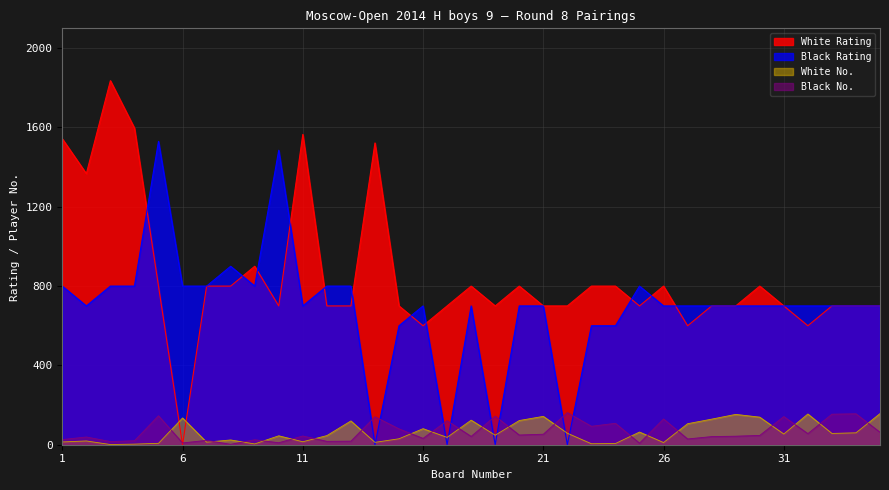

Which series has the largest range (max minus min)?

White Rating